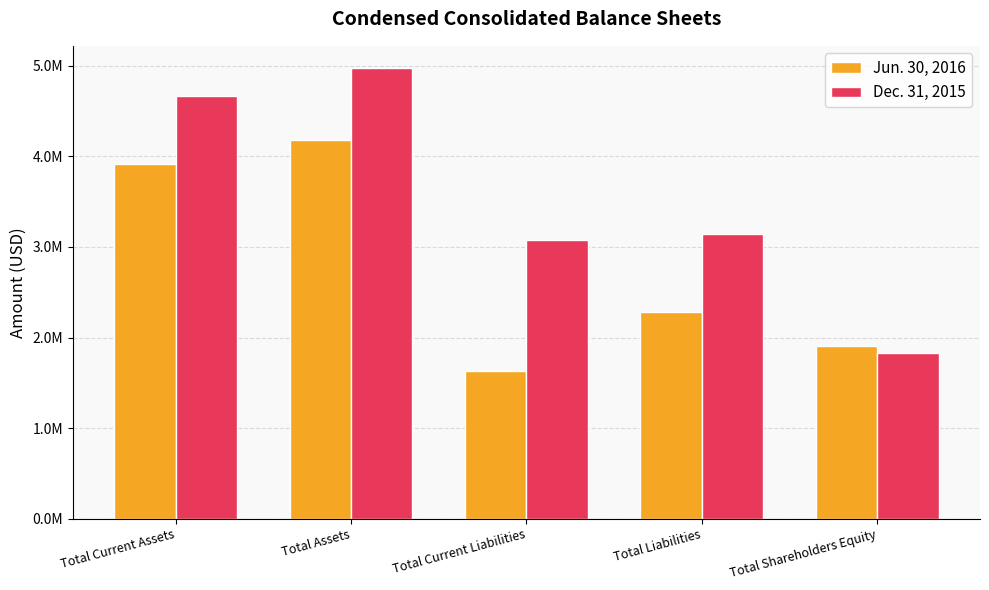

What is the total value across all series at Total Assets?

9151573